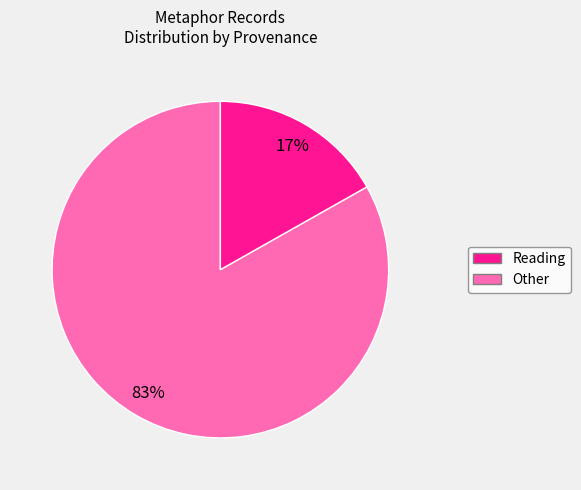

Is there a majority slice in this chart?

Yes